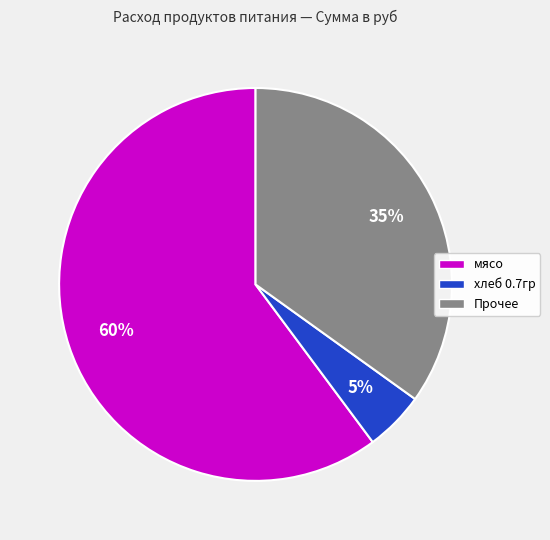

To the nearest percent, what is the difference between the largest and smallest slice percentages?

55%